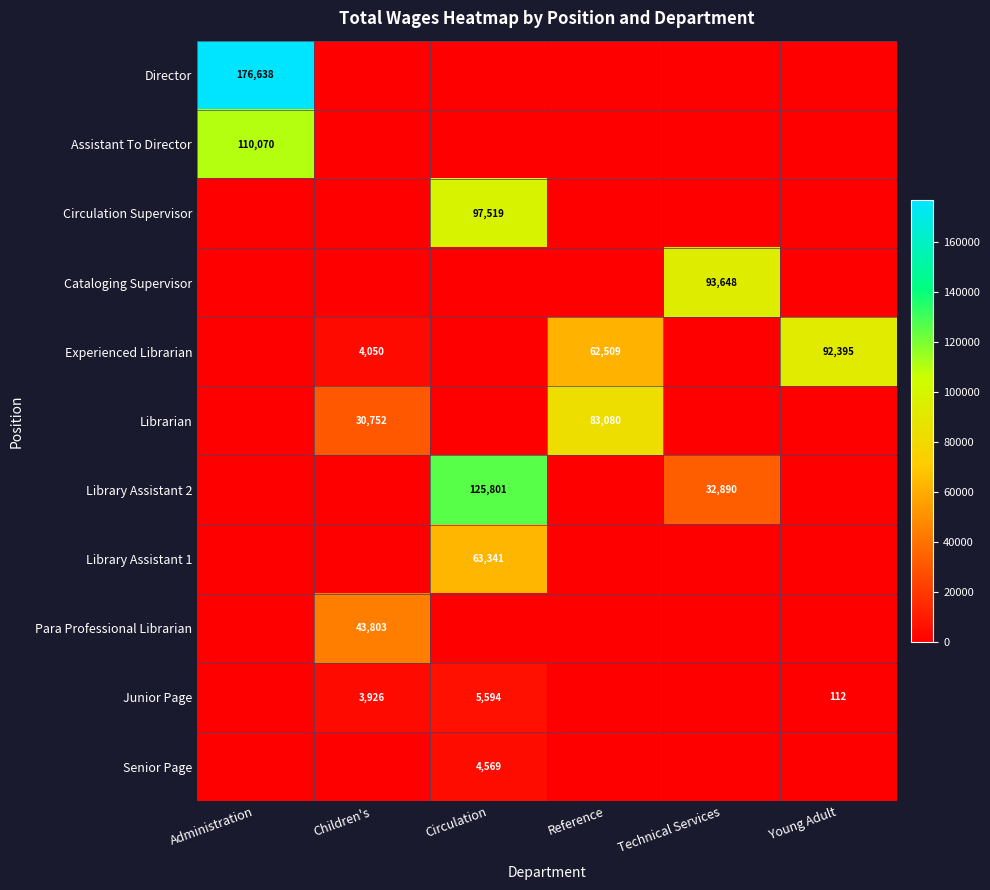

True or false: Experienced Librarian has a value of 62509 at Reference.

True